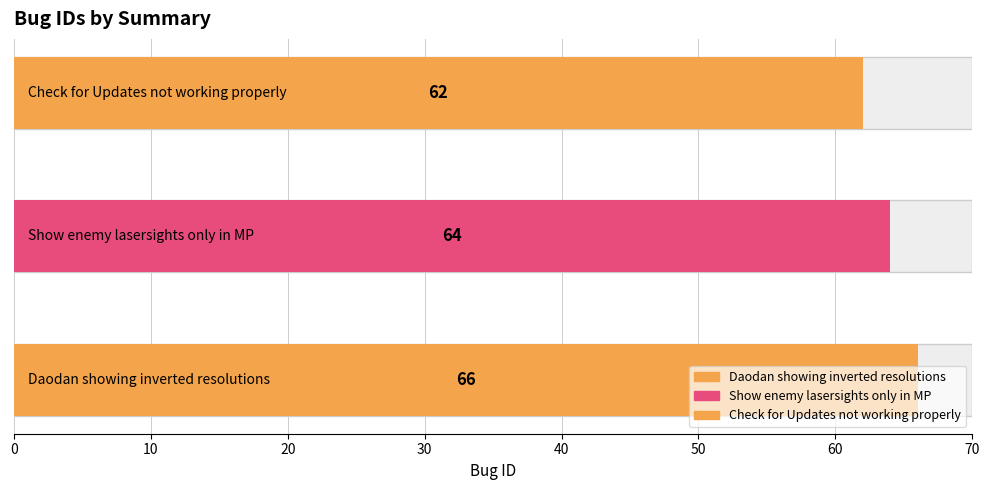

List the labels in order of value, largest first.

Daodan showing inverted resolutions, Show enemy lasersights only in MP, Check for Updates not working properly